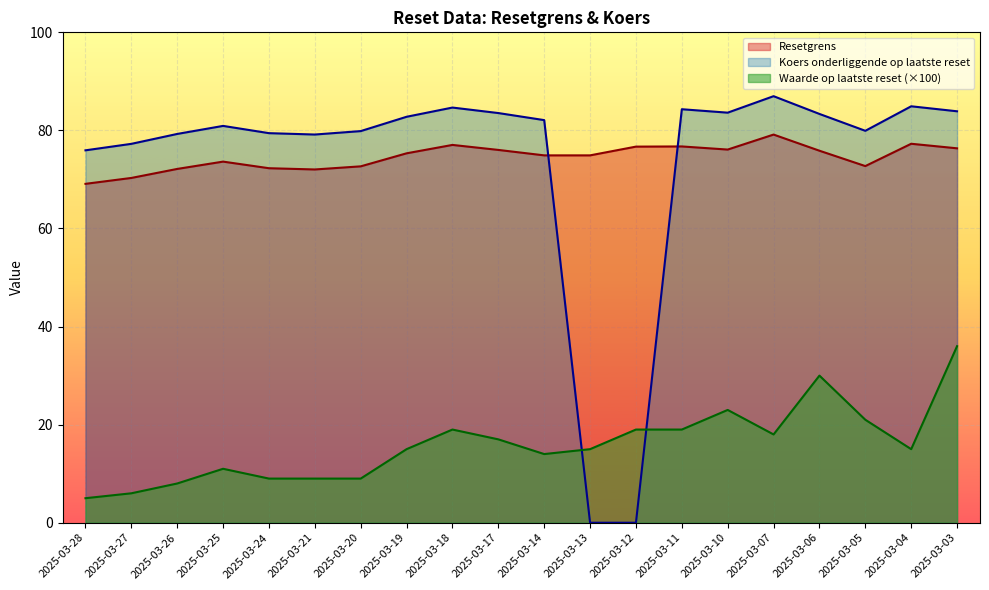

At which label does Resetgrens reach its minimum?

2025-03-28